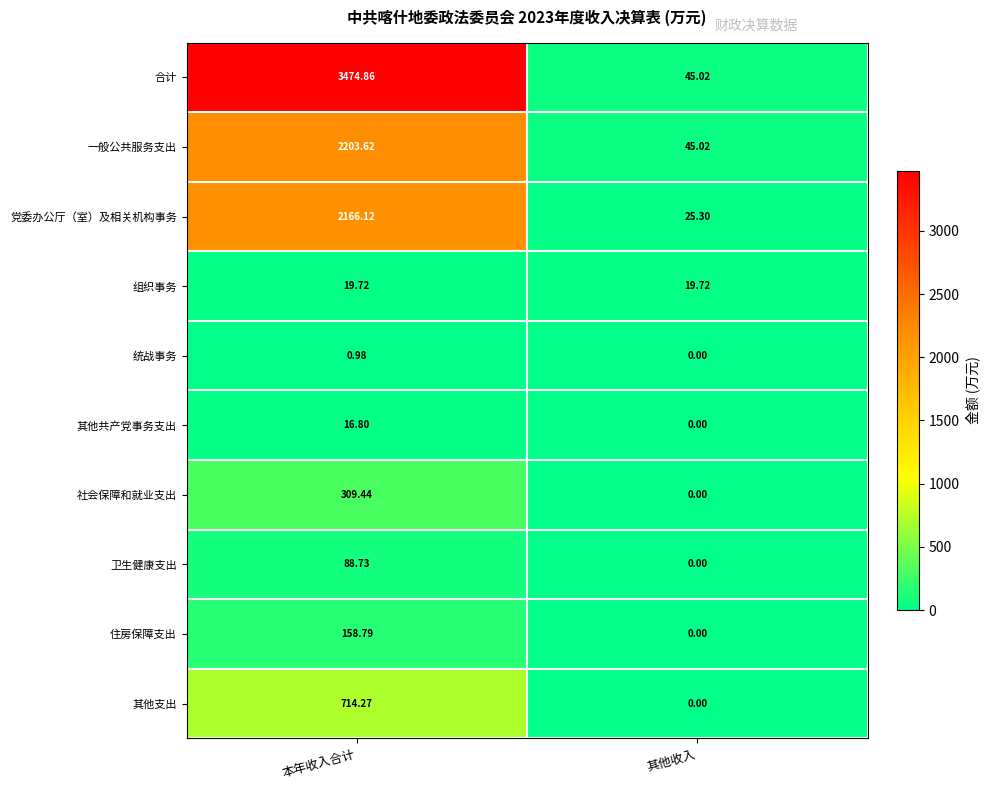

At which category does the chart reach its minimum across all series?

其他收入